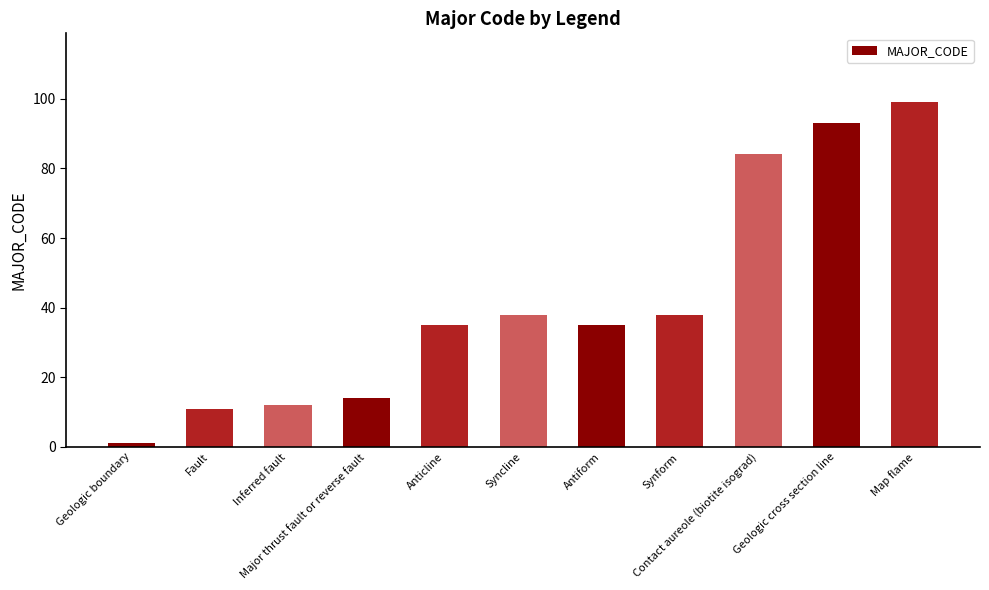

What is the greatest value displayed?

99